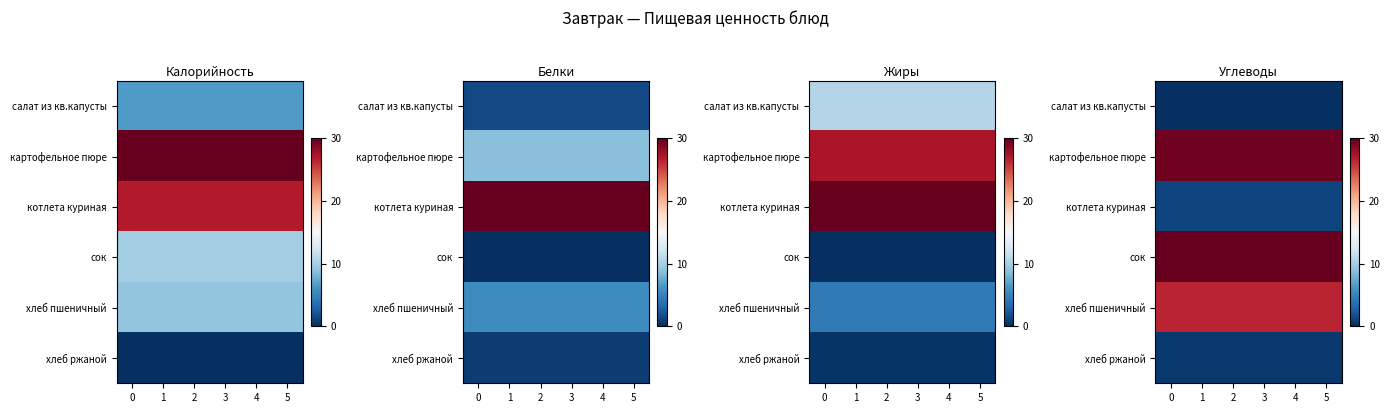

True or false: котлета куриная has a value of 1.3 at 5.

True